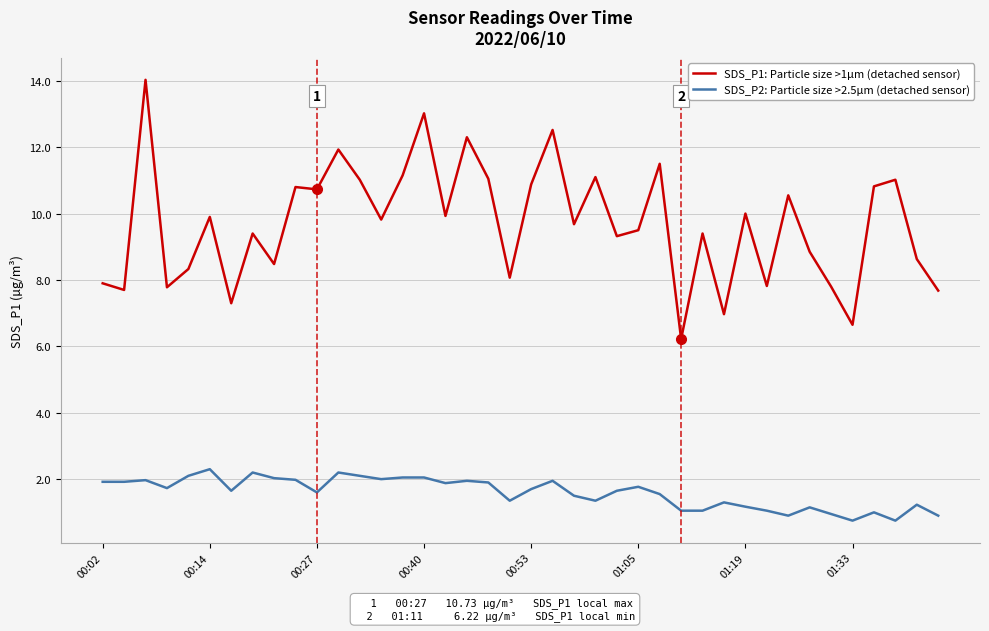

What are all the series names shown in the legend?

SDS_P1: Particle size >1µm (detached sensor), SDS_P2: Particle size >2.5µm (detached sensor)